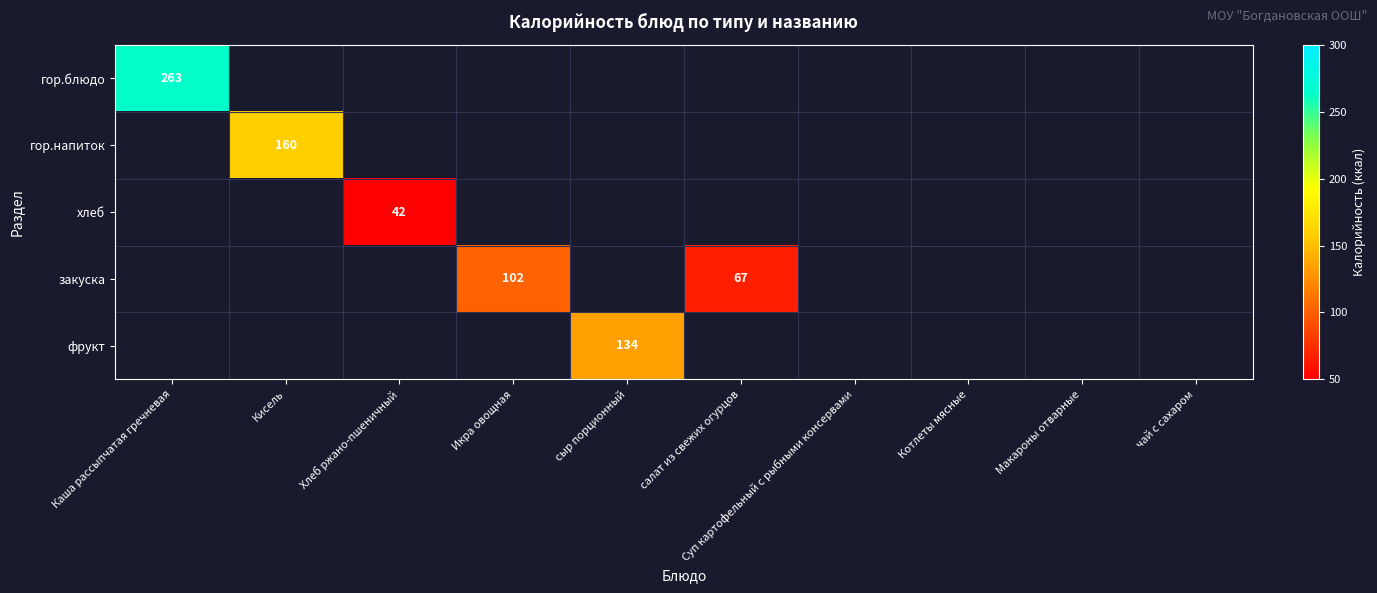

Is the value of фрукт at чай с сахаром greater than the value of закуска at Каша рассыпчатая гречневая?

No